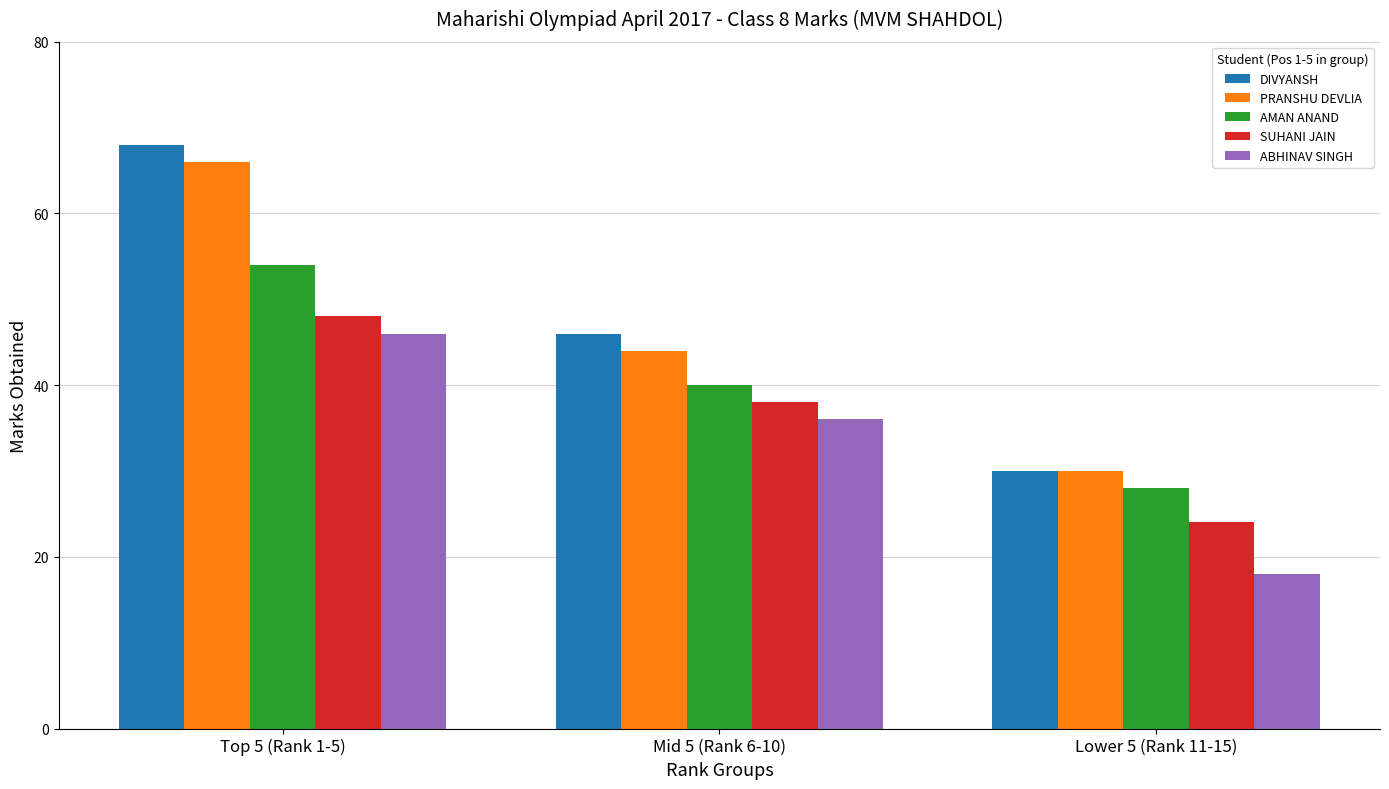

At how many categories does at least one series exceed 32?

2